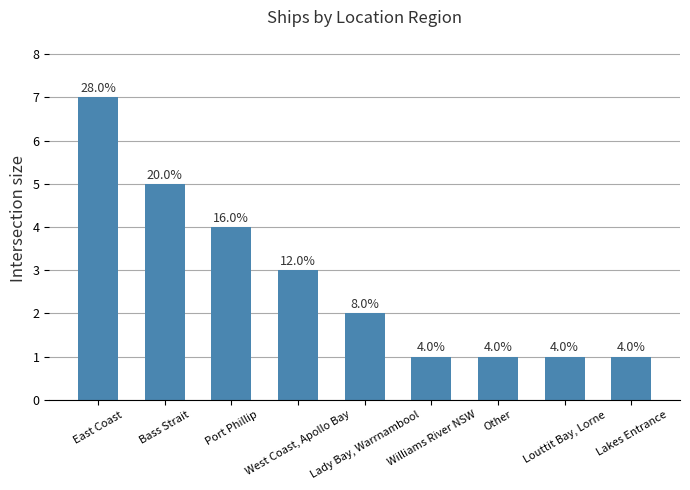

Rank the categories by value from highest to lowest.

East Coast, Bass Strait, Port Phillip, West Coast, Apollo Bay, Lady Bay, Warrnambool, Williams River NSW, Other, Louttit Bay, Lorne, Lakes Entrance